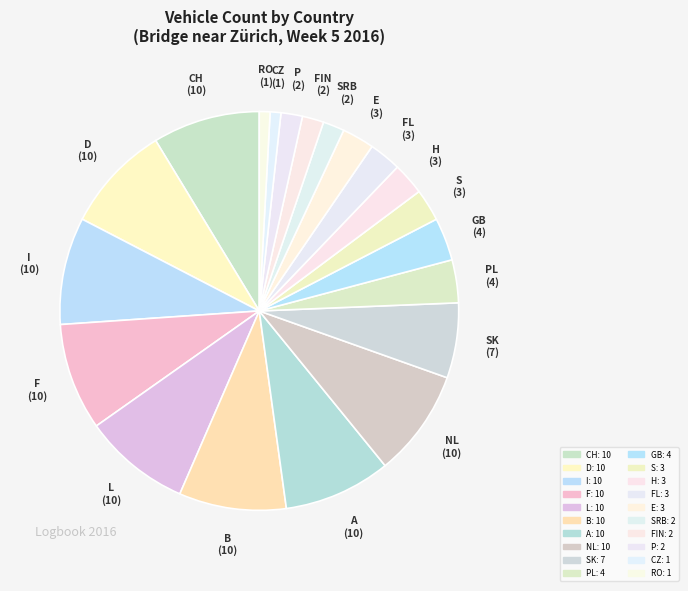

Count the number of slices in the pie.

20